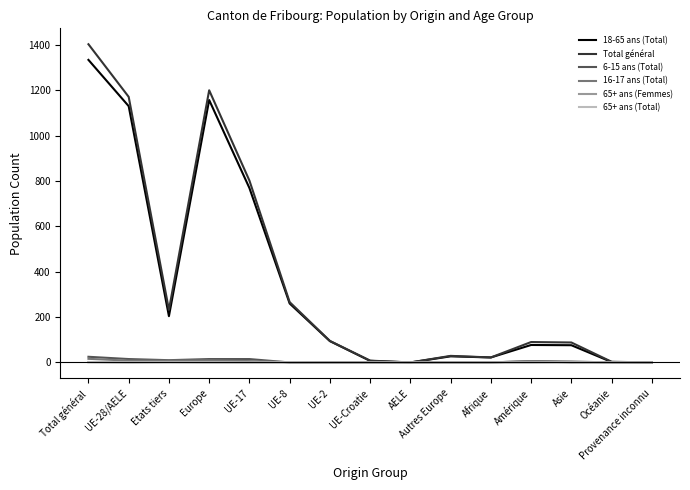

Is it true that 18-65 ans (Total) equals 0 at AELE?

True